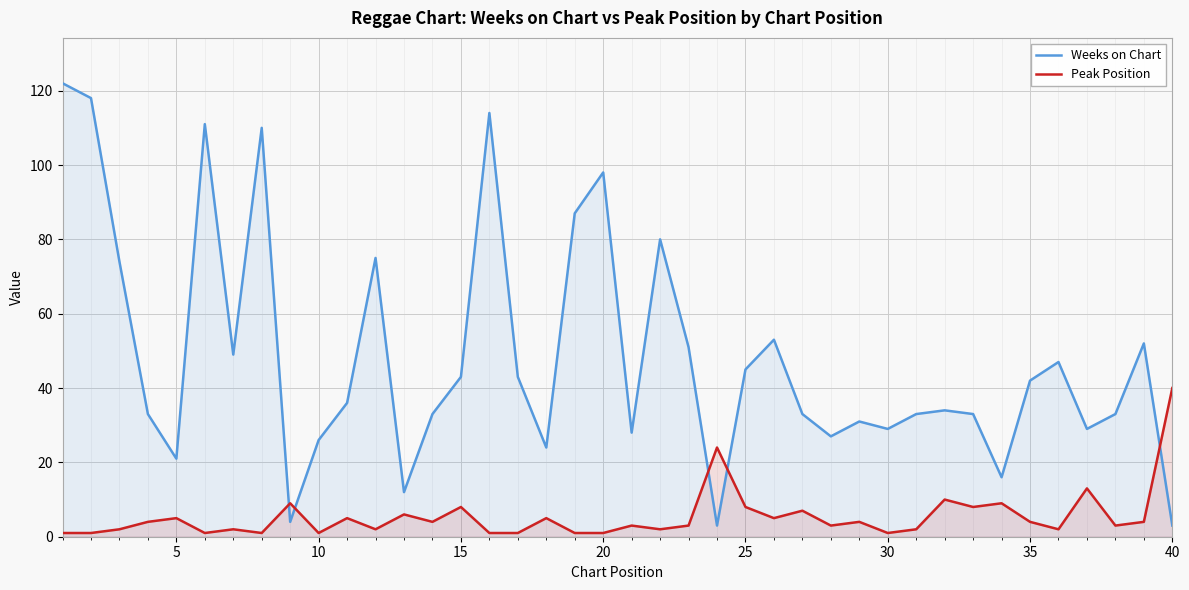

How many values in the Peak Position series exceed 4?

15